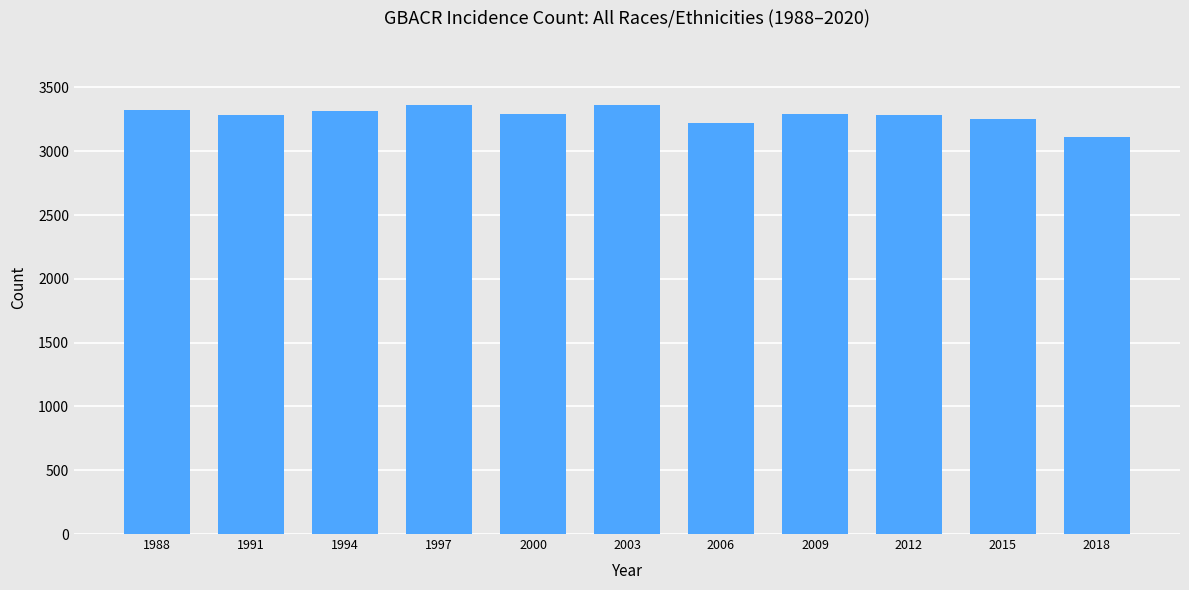

What is the approximate value at 2000, to the nearest 50?

3300